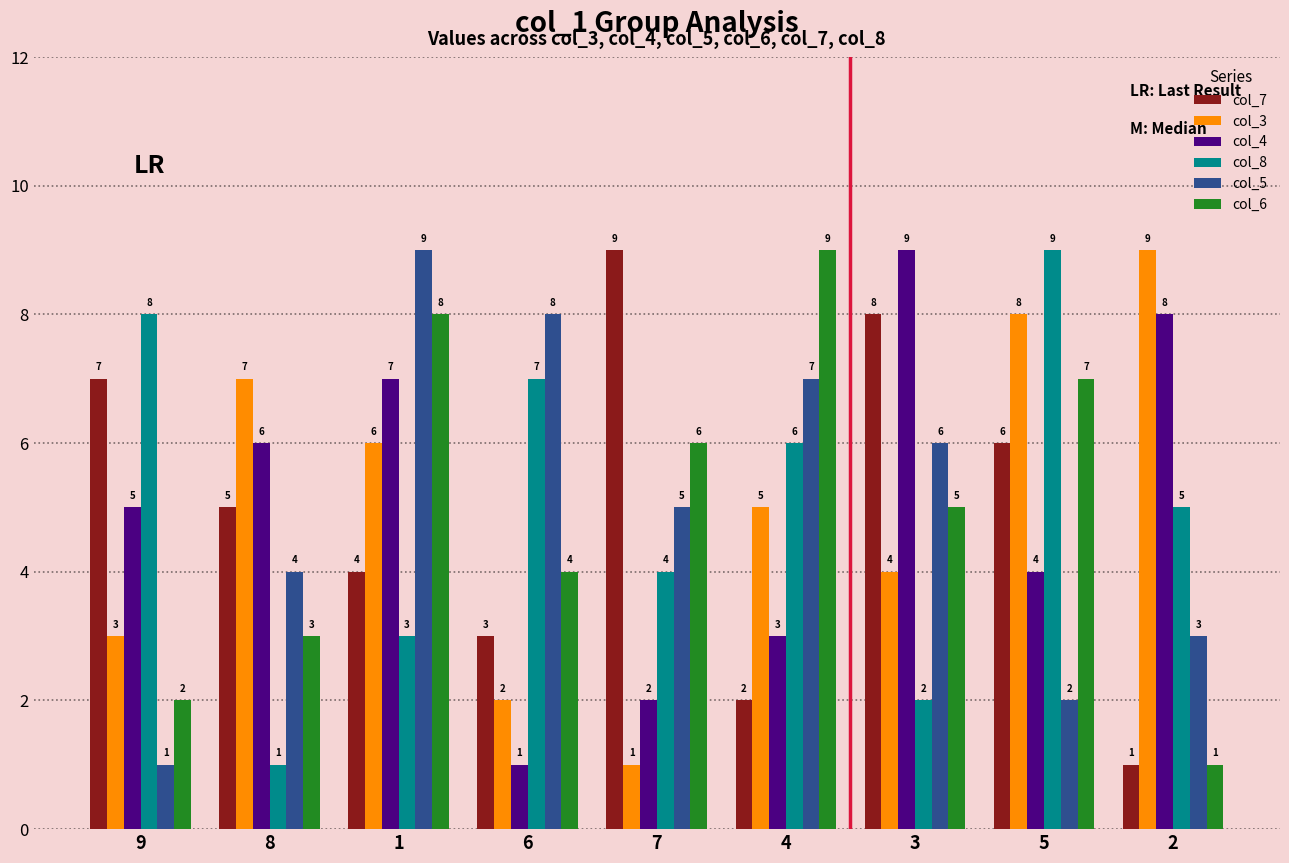

The col_5 series shows 8 at 6. True or false?

True